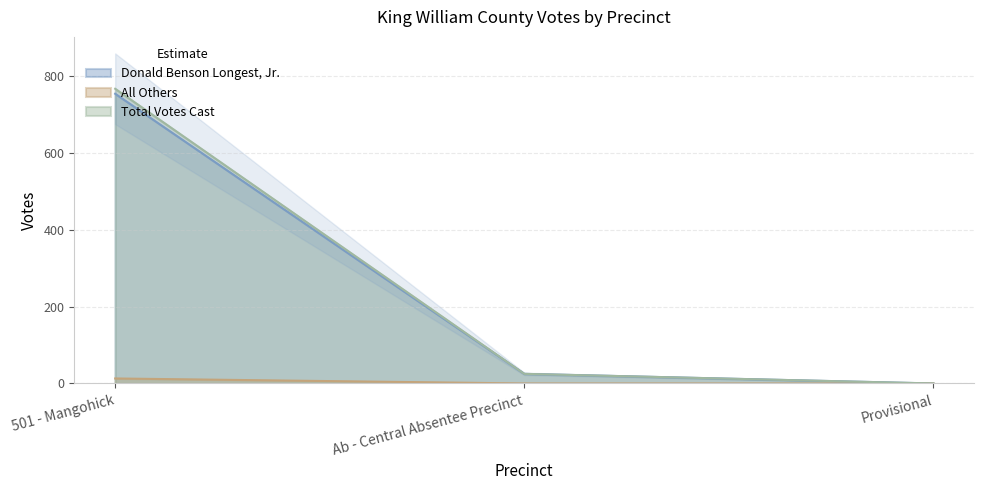

What is the average value of the Donald Benson Longest, Jr. series?

259